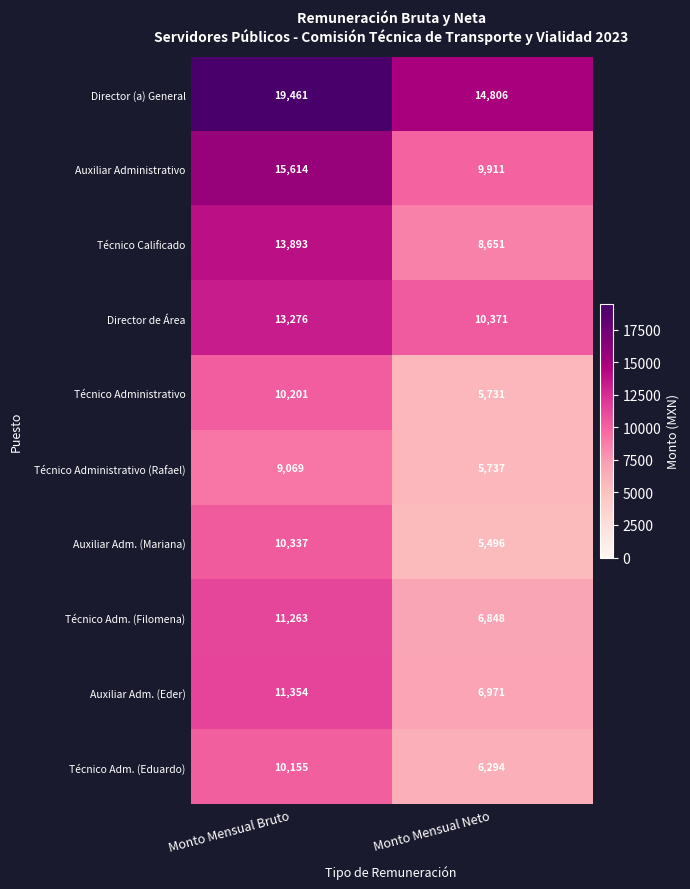

Between Monto Mensual Bruto and Monto Mensual Neto, which series saw the biggest shift?

Auxiliar Administrativo